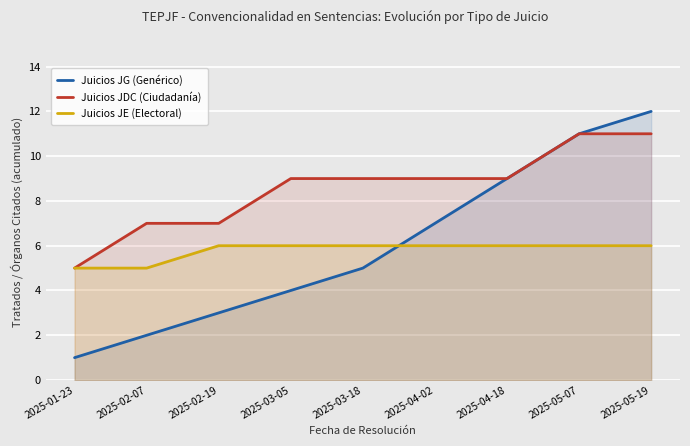

Reading right to left, list all the values displayed in this chart.

Juicios JG (Genérico): 12	11	9	7	5	4	3	2	1
Juicios JDC (Ciudadanía): 11	11	9	9	9	9	7	7	5
Juicios JE (Electoral): 6	6	6	6	6	6	6	5	5